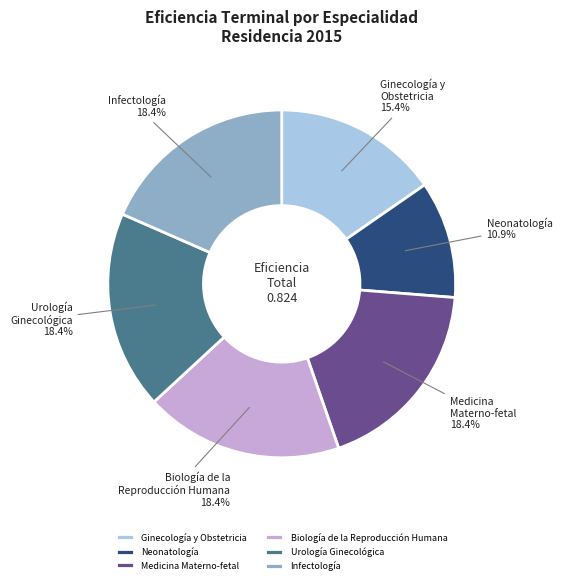

What percentage do Infectología and Ginecología y Obstetricia together represent?

33.8%